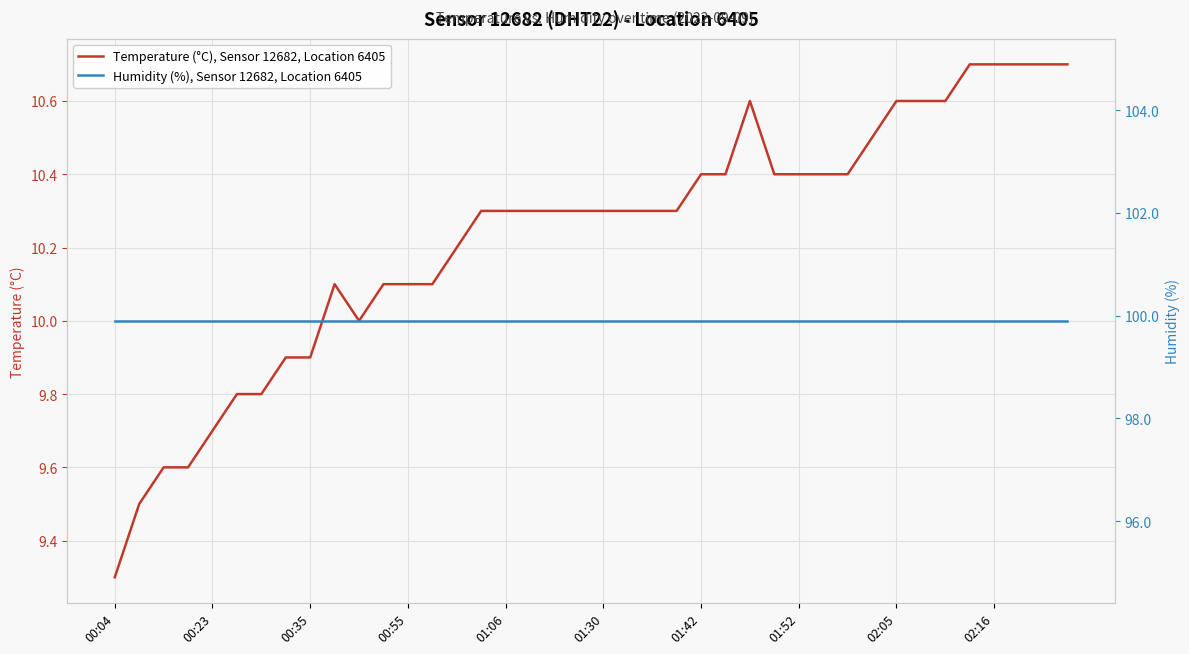

Rank the series by their average value, from highest to lowest.

Humidity (%), Sensor 12682, Location 6405, Temperature (°C), Sensor 12682, Location 6405